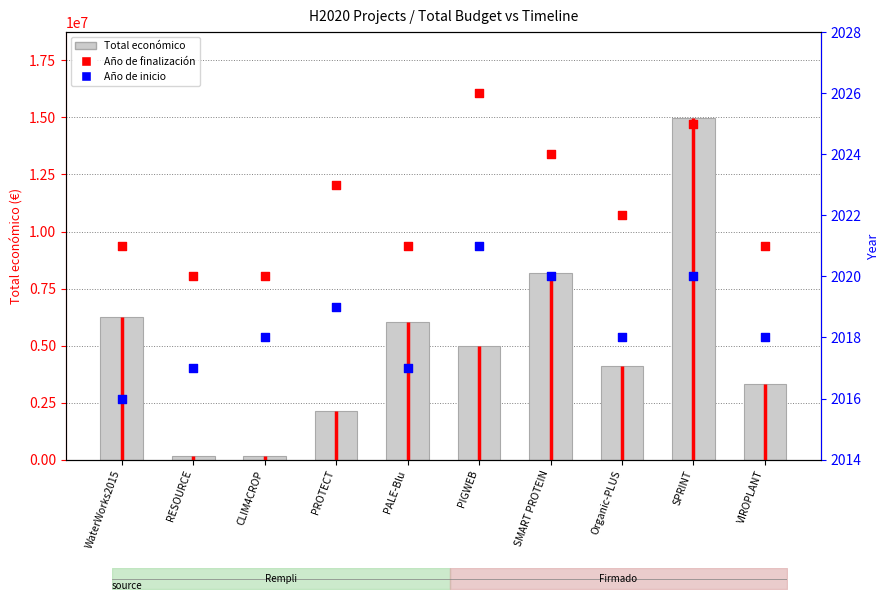

At how many categories does at least one series exceed 6519449?

2